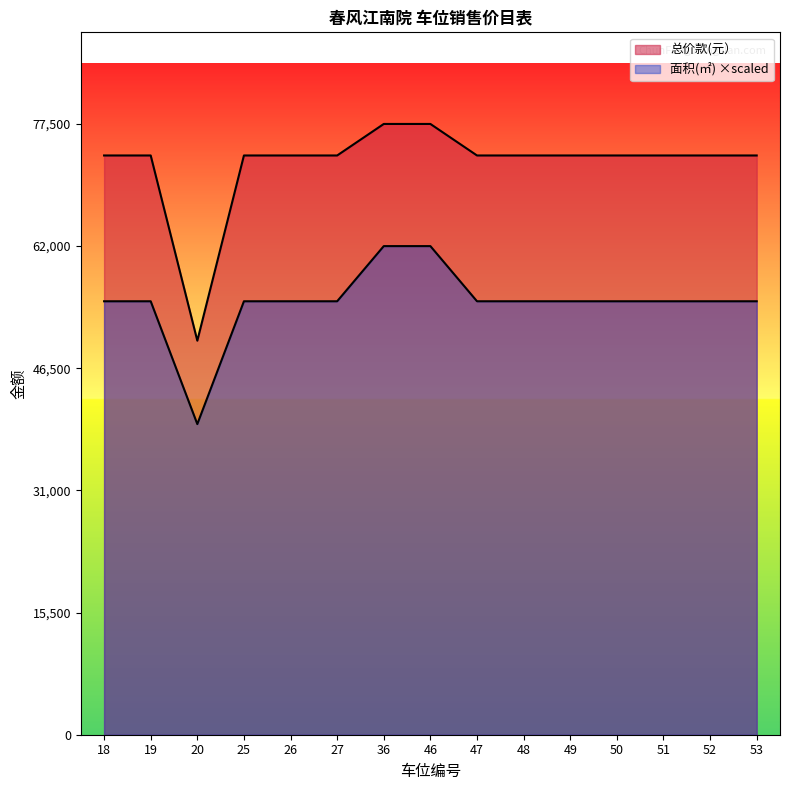

True or false: 总价款(元） and 面积(㎡) cross at least once.

False